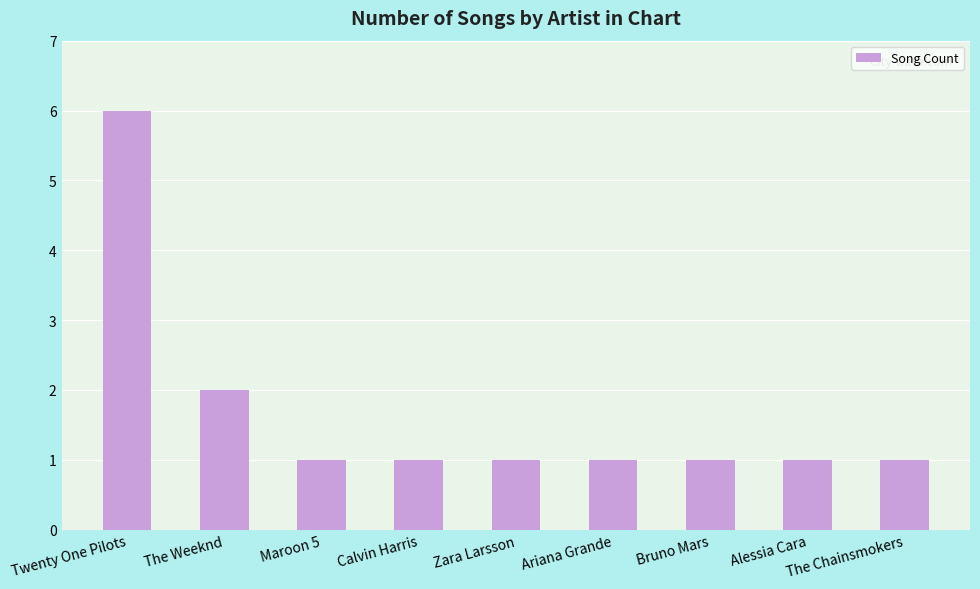

Between Twenty One Pilots and Calvin Harris, which is larger?

Twenty One Pilots